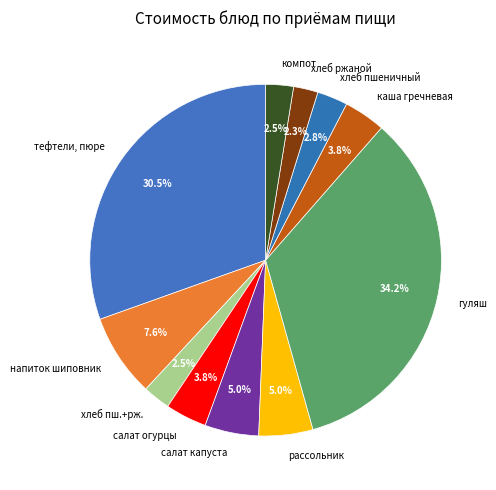

What is the ratio of the value at каша гречневая to the value at напиток шиповник?

0.5